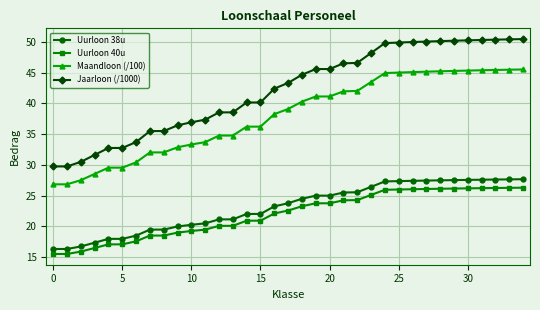

Which series has the largest total across all categories?

Jaarloon (/1000)